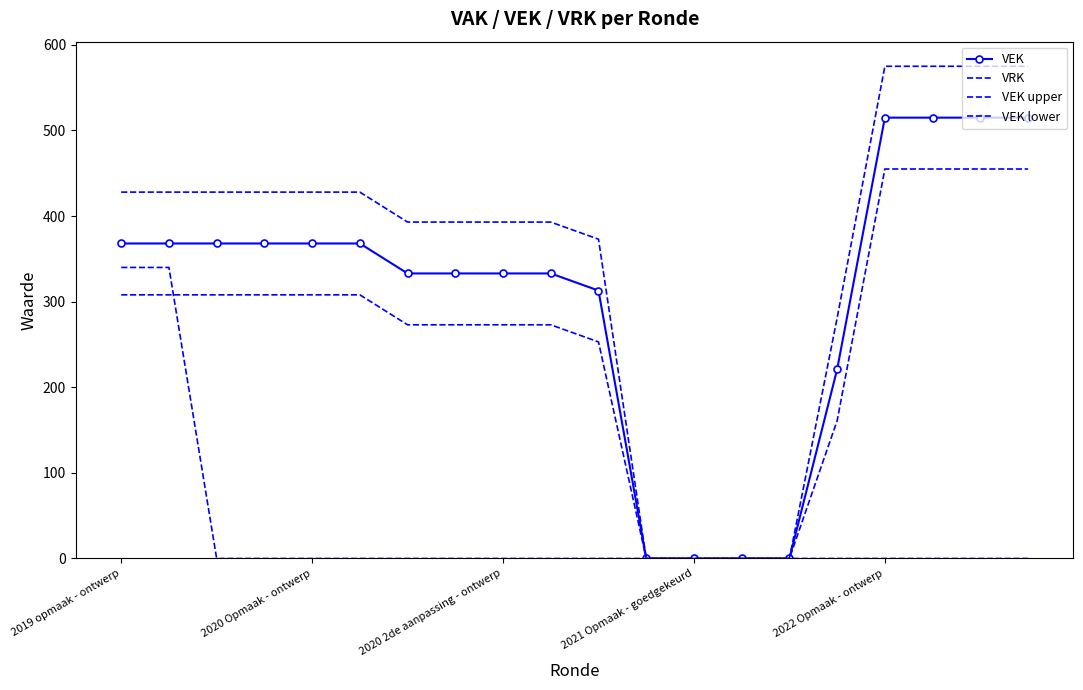

What is the average value of the VEK lower series?

259